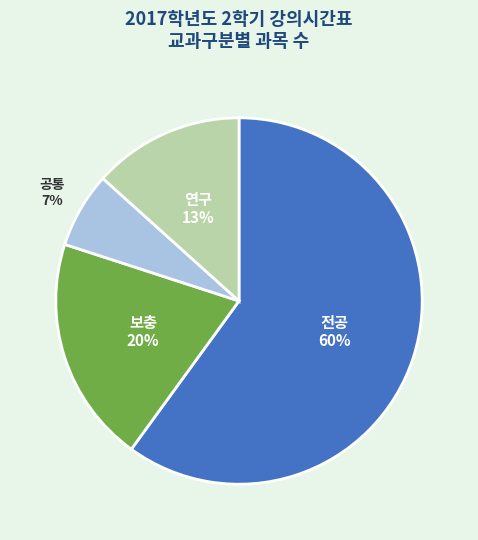

Is there any slice that represents more than half of the pie?

Yes